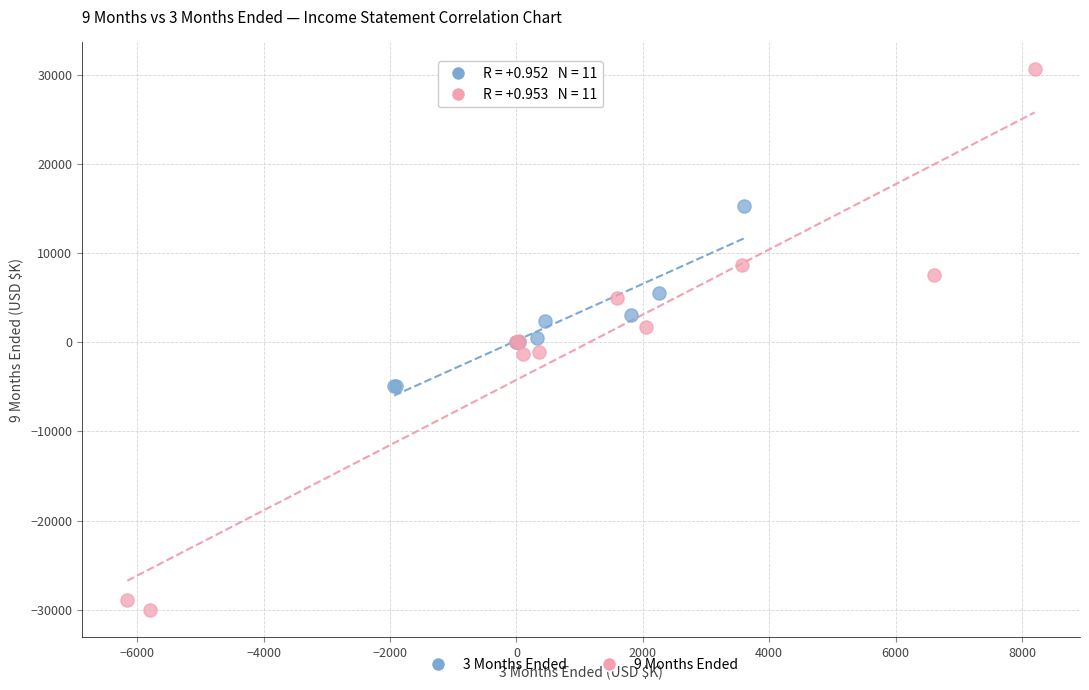

Which series reaches the maximum Y coordinate?

9 Months Ended